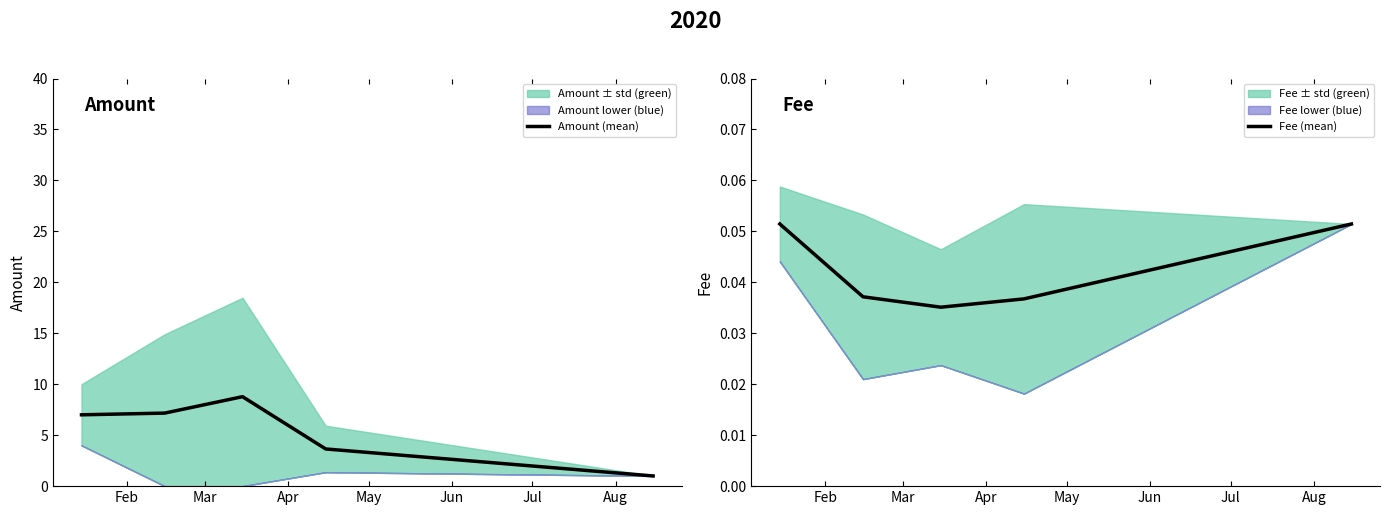

What is the minimum value for Amount (mean)?

1.0